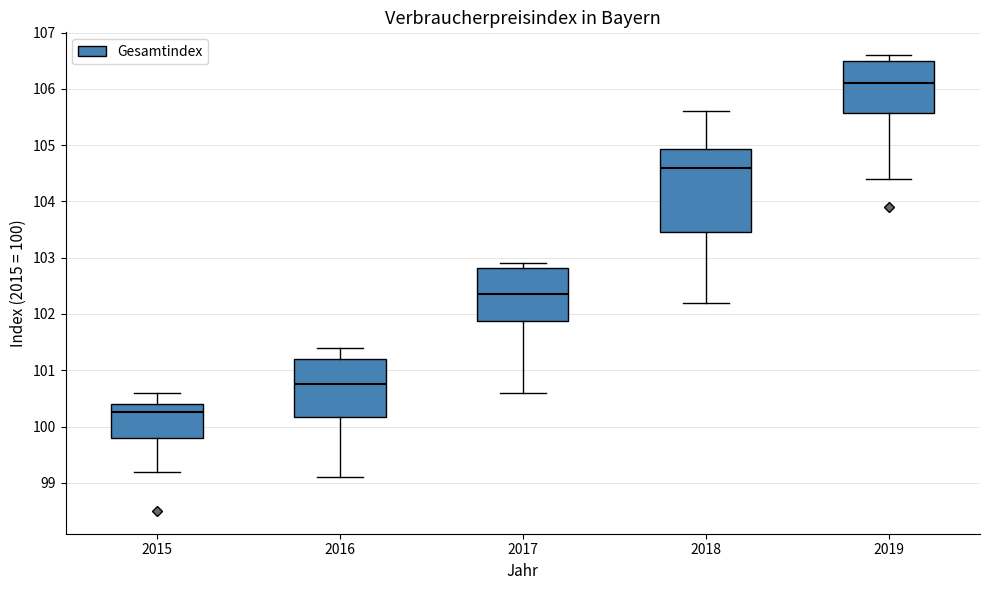

Where is the upper edge of the box at x = 2019 on the y-axis? The values are not printed on the chart, so give them approximately, as read against the axis.

106.5